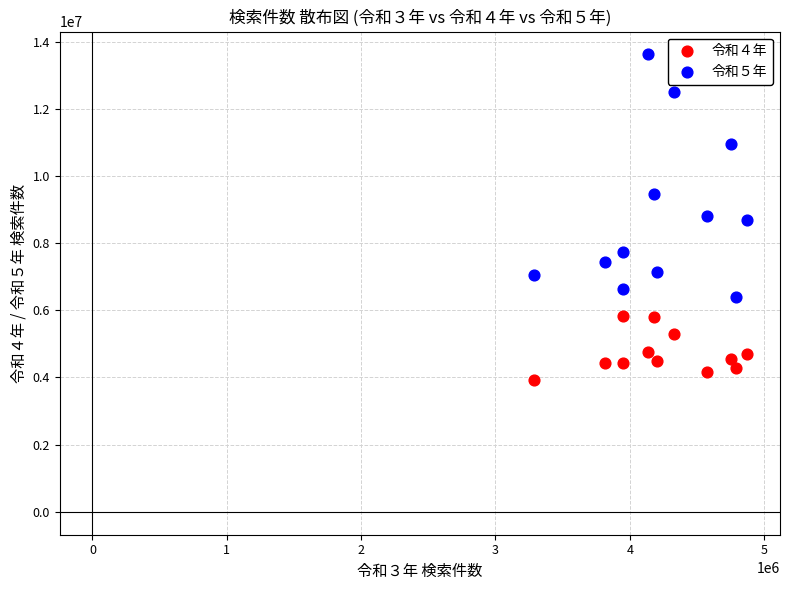

Which series has the widest spread of Y values?

令和５年